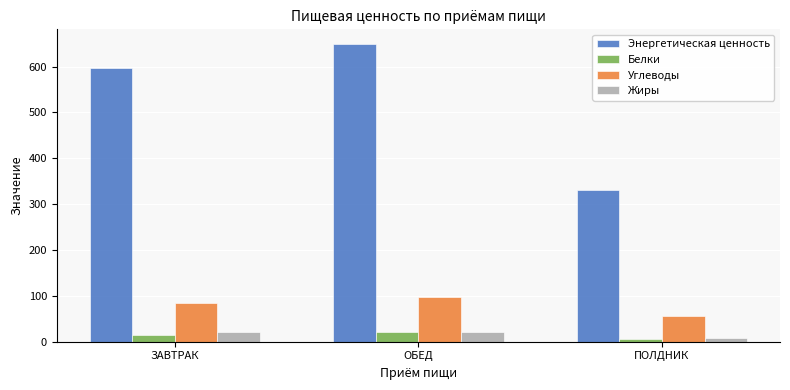

What is the difference between the Углеводы values at ОБЕД and ЗАВТРАК?

11.6